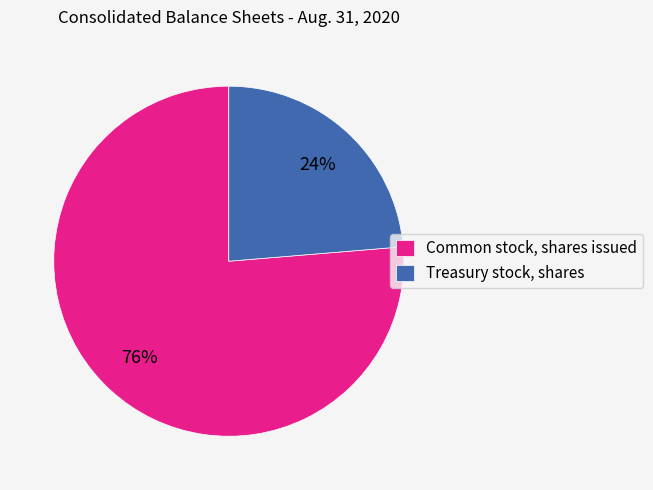

True or false: Common stock, shares issued accounts for 76% of the total.

True